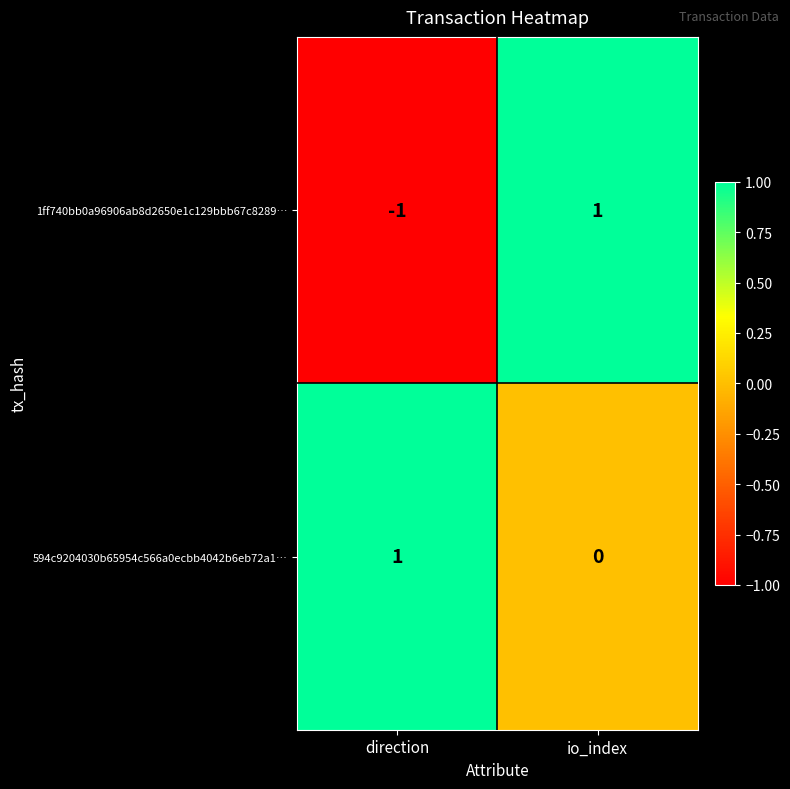

Between direction and io_index, which series saw the biggest shift?

1ff740bb0a96906ab8d2650e1c129bbb67c8289…